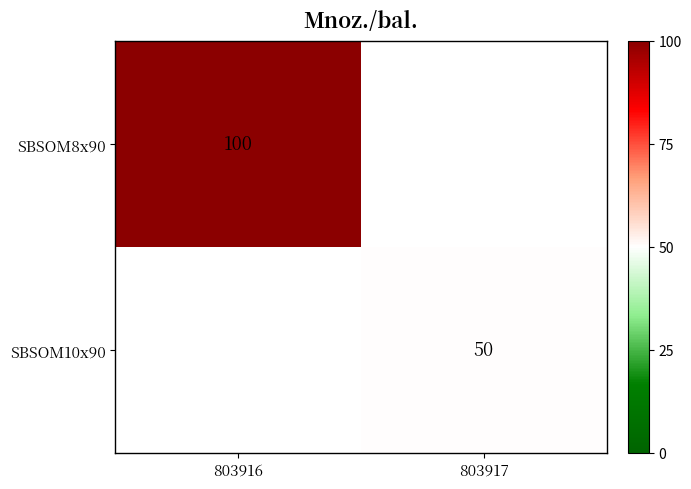

Is it true that SBSOM8x90 equals 164 at 803916?

False